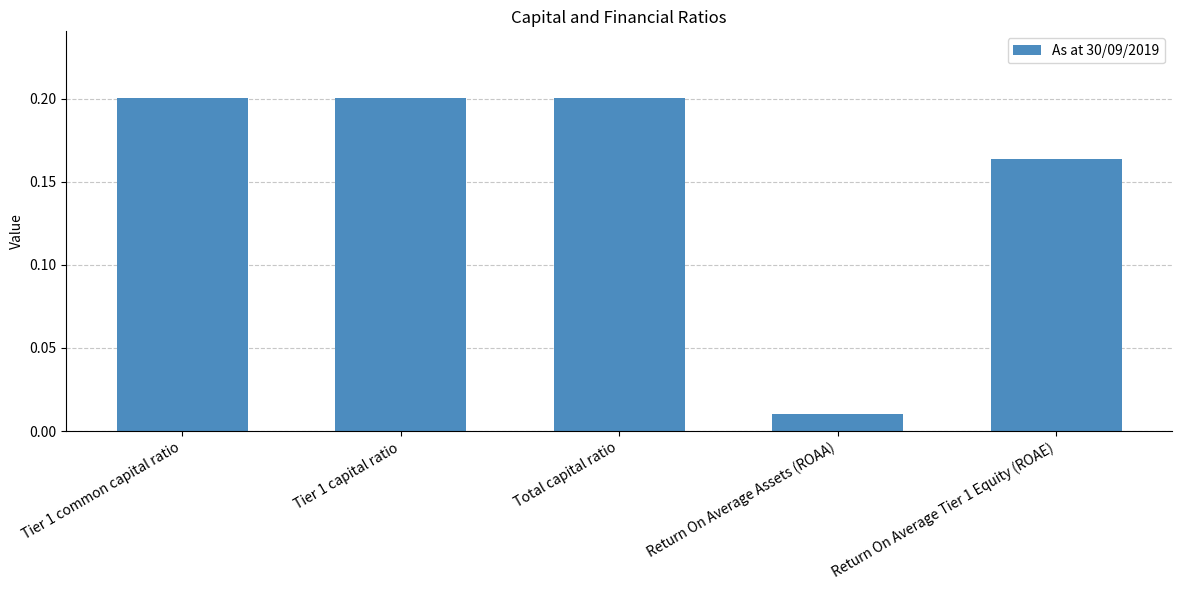

What is the sum of all values?

0.8